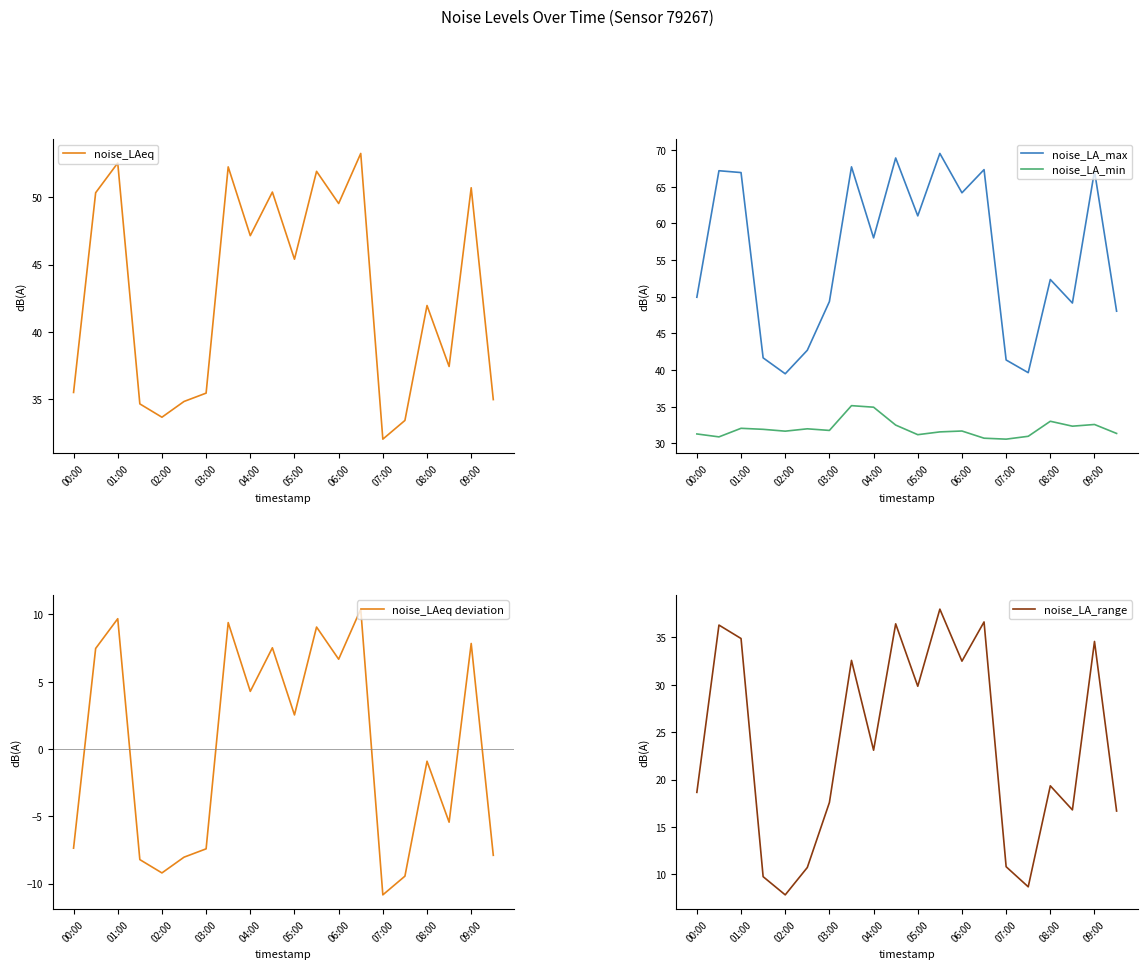

How many interior local peaks does the noise_LA_range series have?

7